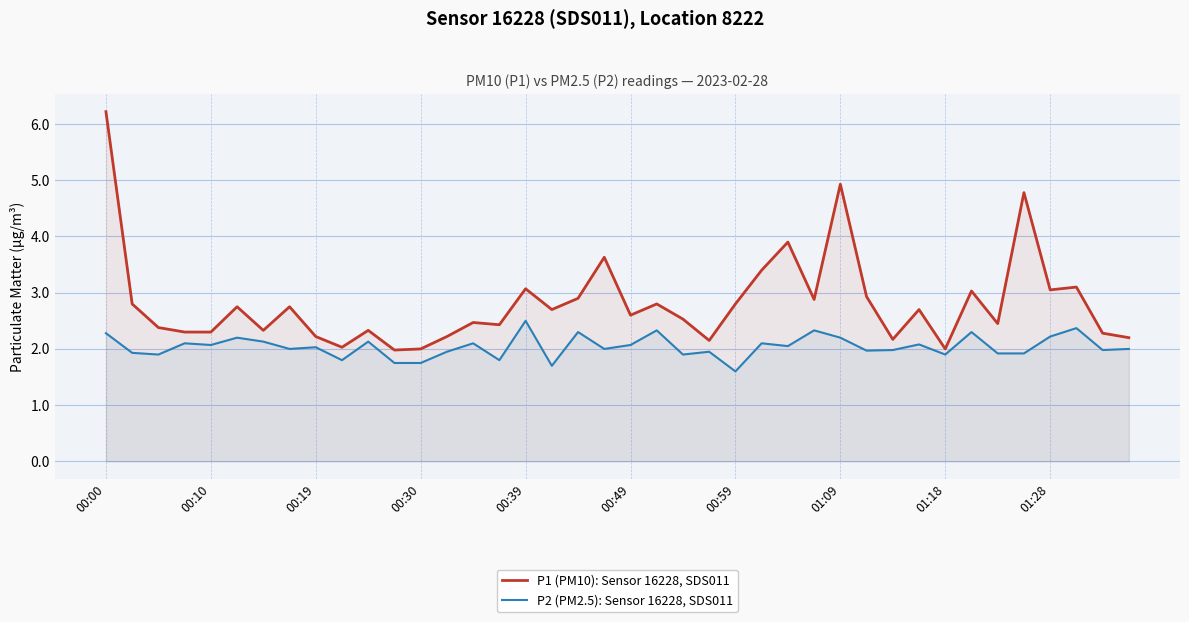

True or false: P1 (PM10): Sensor 16228, SDS011 has a value of 1.1 at 00:59.

False